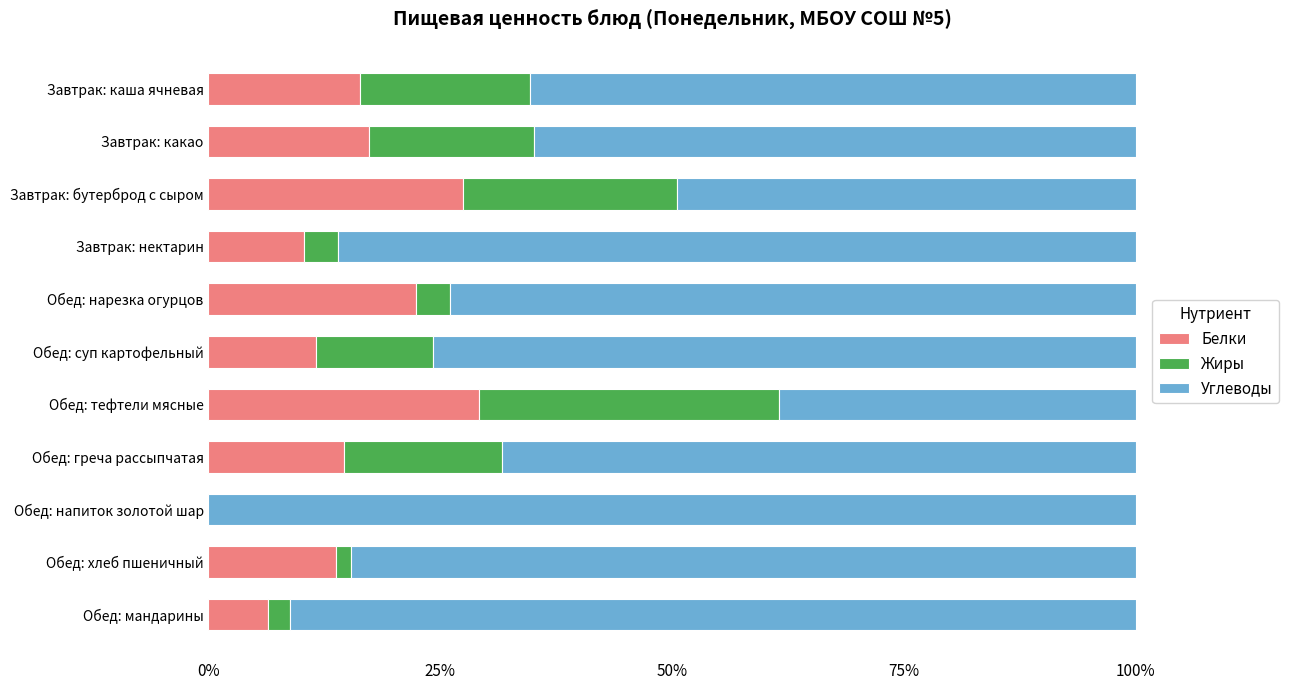

What is the approximate value of Белки at Завтрак: нектарин?

10.3